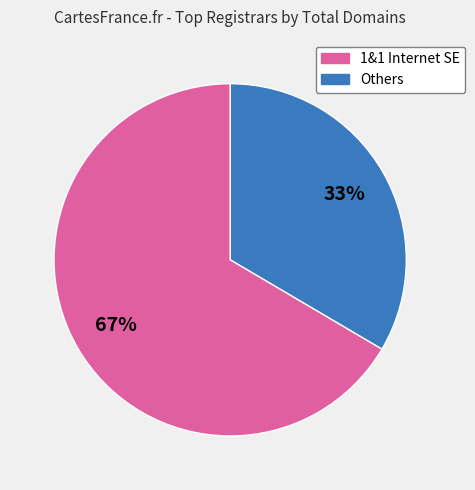

To the nearest percent, what is the average slice percentage?

50%